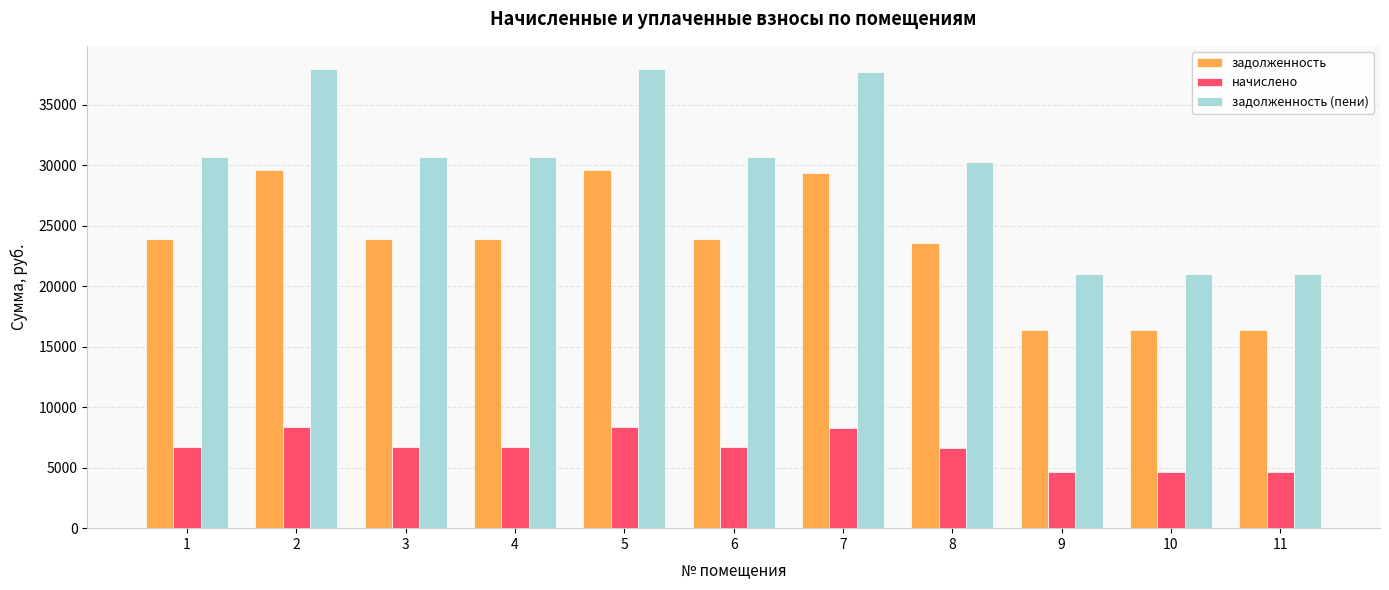

What are all the series names shown in the legend?

задолженность, начислено, задолженность (пени)